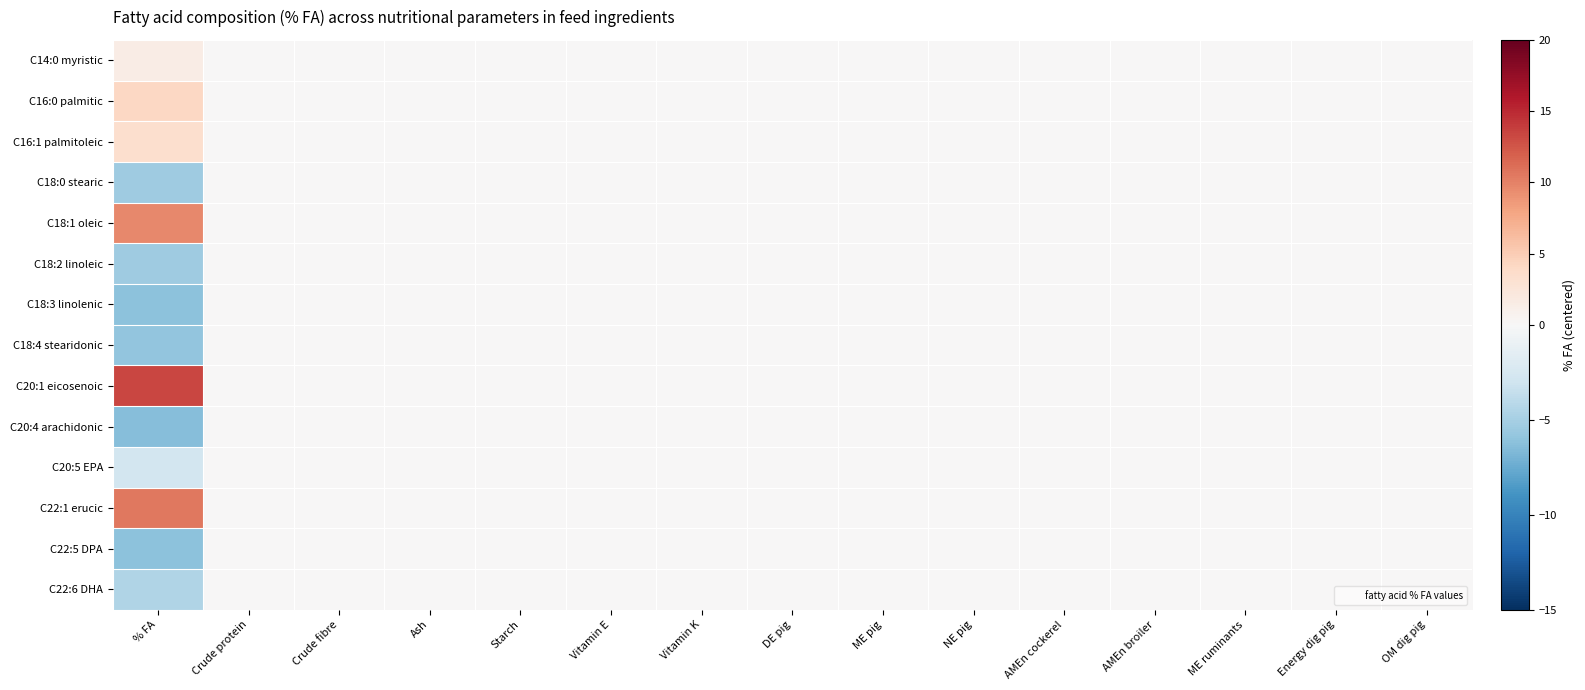

What is the smallest value displayed?

-6.4